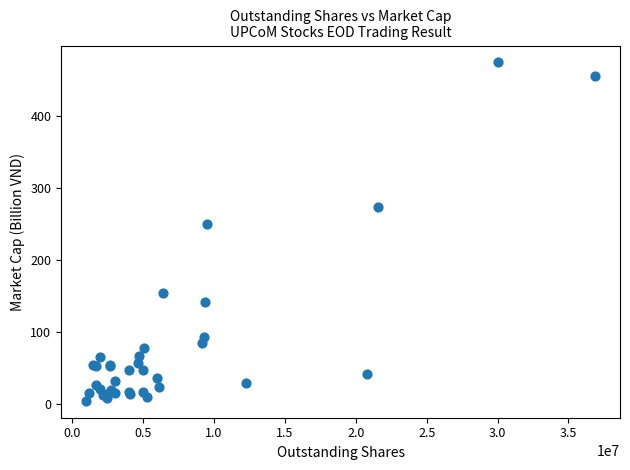

What Y value in the scatter plot is closest to 240?

251.0